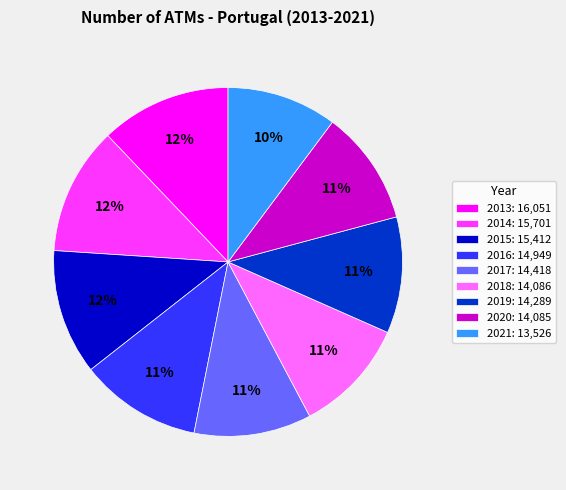

Does any single category account for the majority?

No